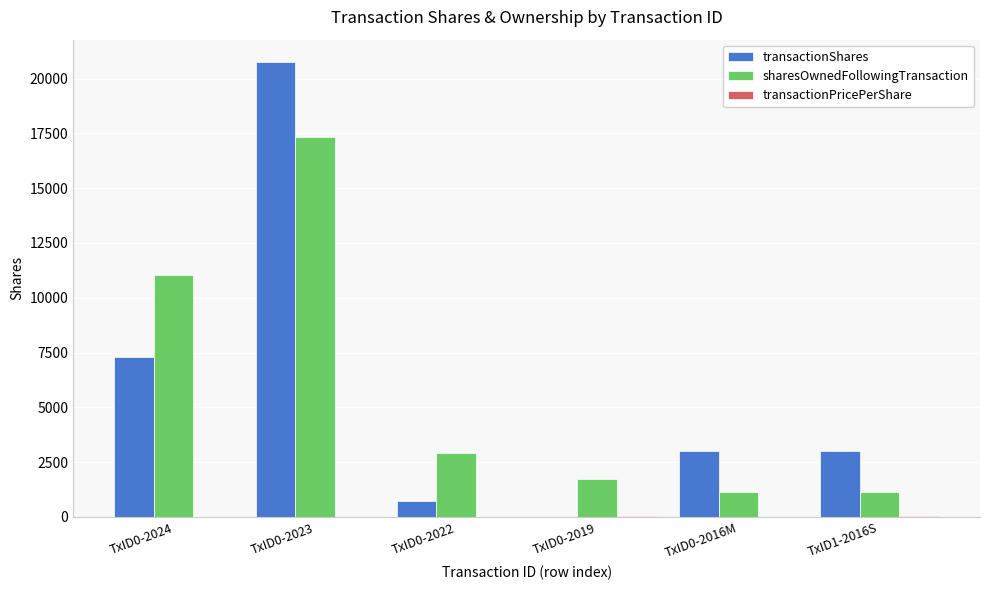

At which label is sharesOwnedFollowingTransaction closest to 9241?

TxID0-2024